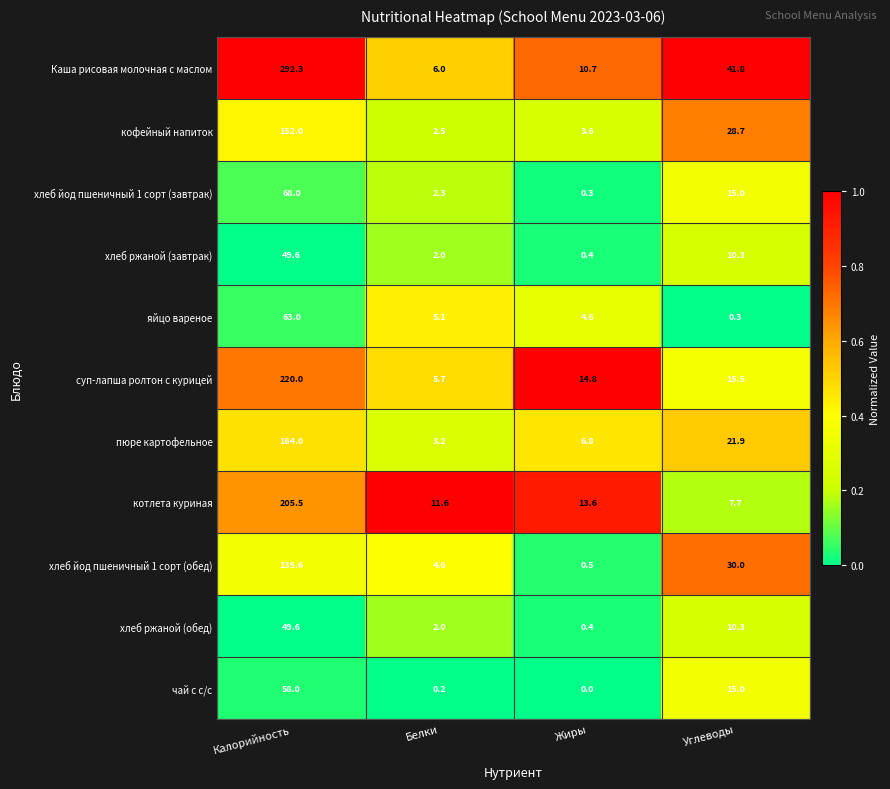

What is the spread (max minus min) of values at Белки?

11.4